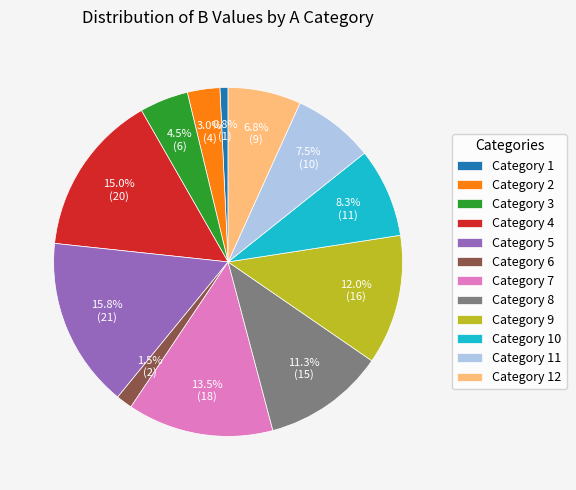

Which slice is the smallest?

Category 1